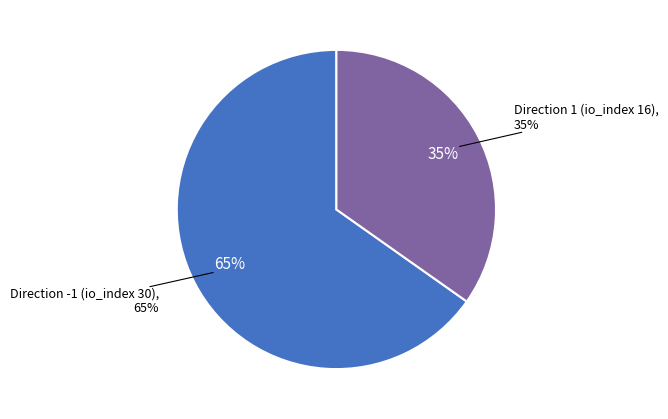

To the nearest percent, what is the average slice percentage?

50%